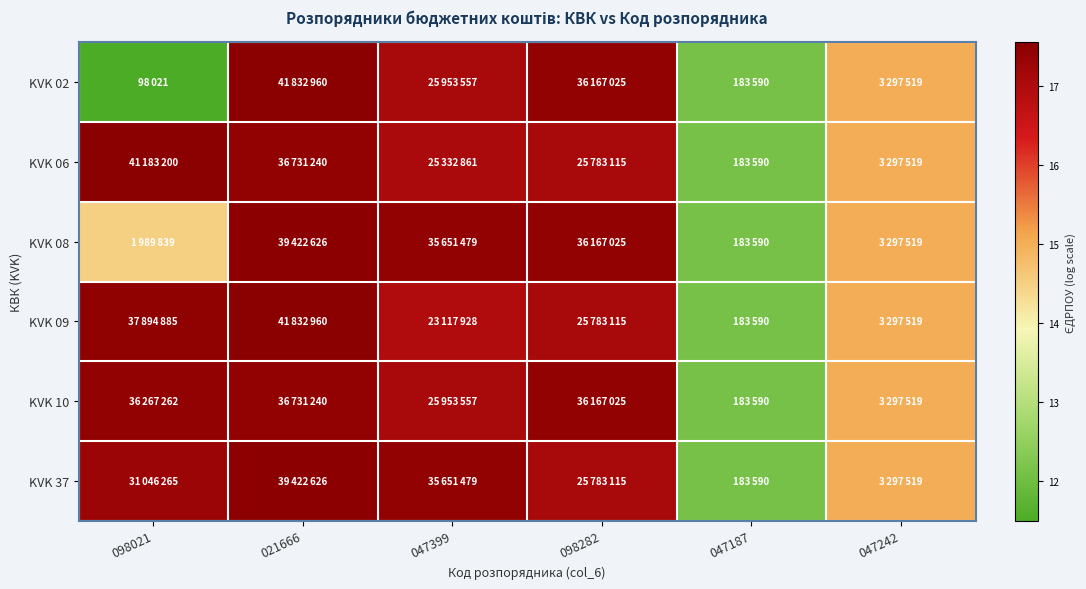

Rank the series at 047242 from highest to lowest value.

KVK 02, KVK 06, KVK 08, KVK 09, KVK 10, KVK 37